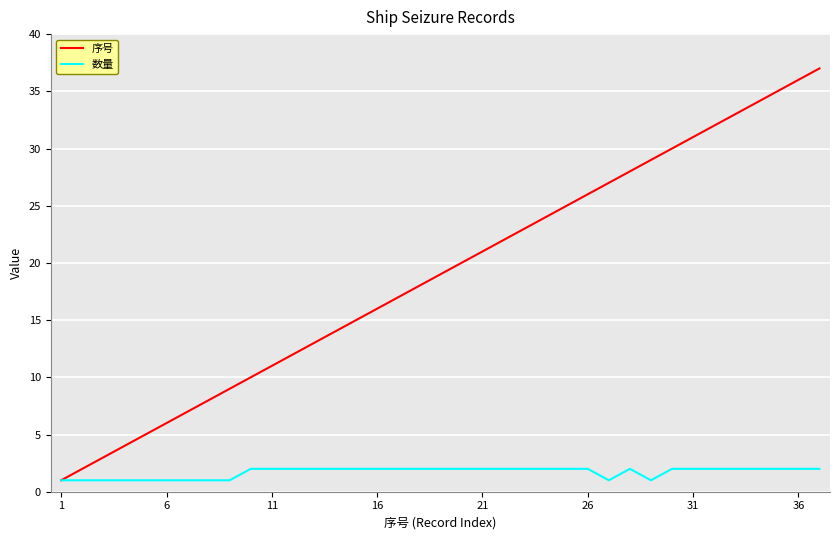

What is the greatest value displayed?

37